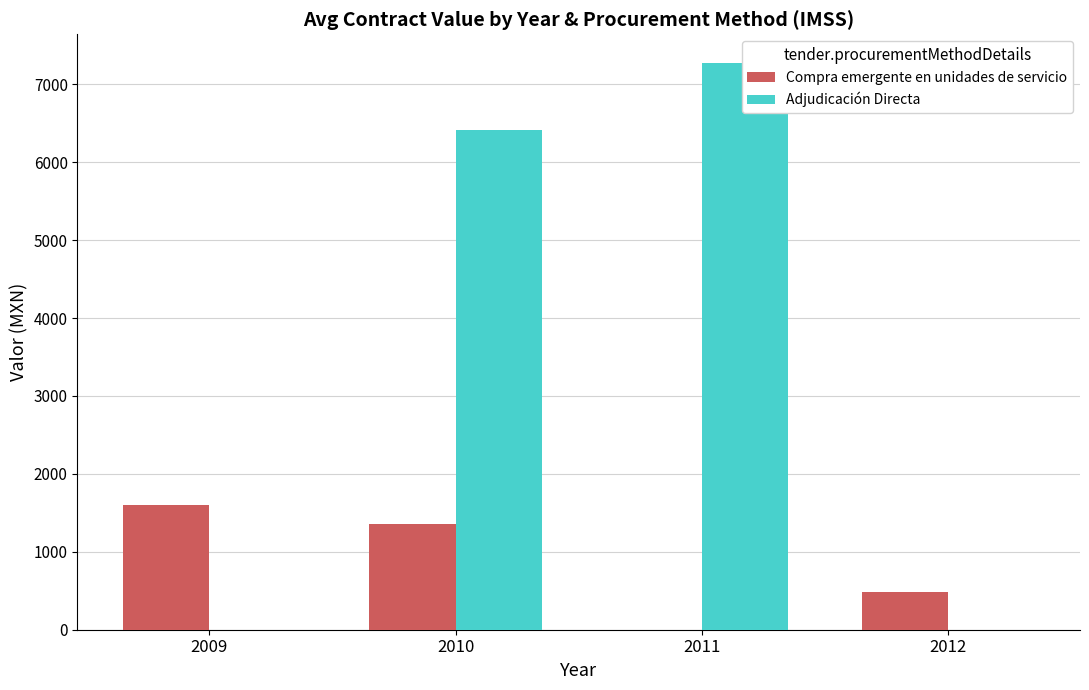

The Compra emergente en unidades de servicio series shows 2240.4 at 2010. True or false?

False